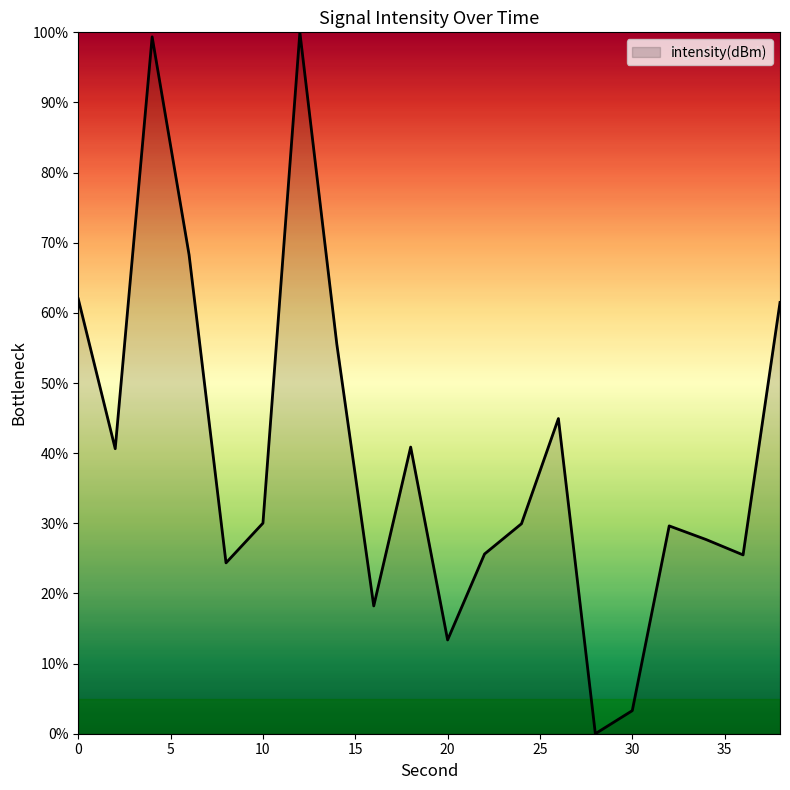

What is the maximum value shown in the chart?

100.0